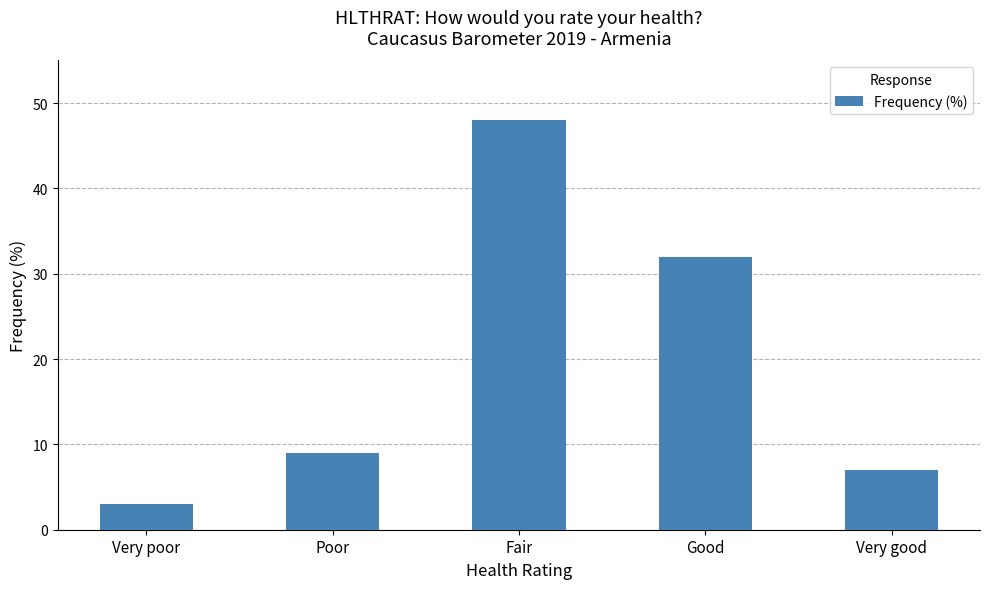

What is the smallest value displayed?

3